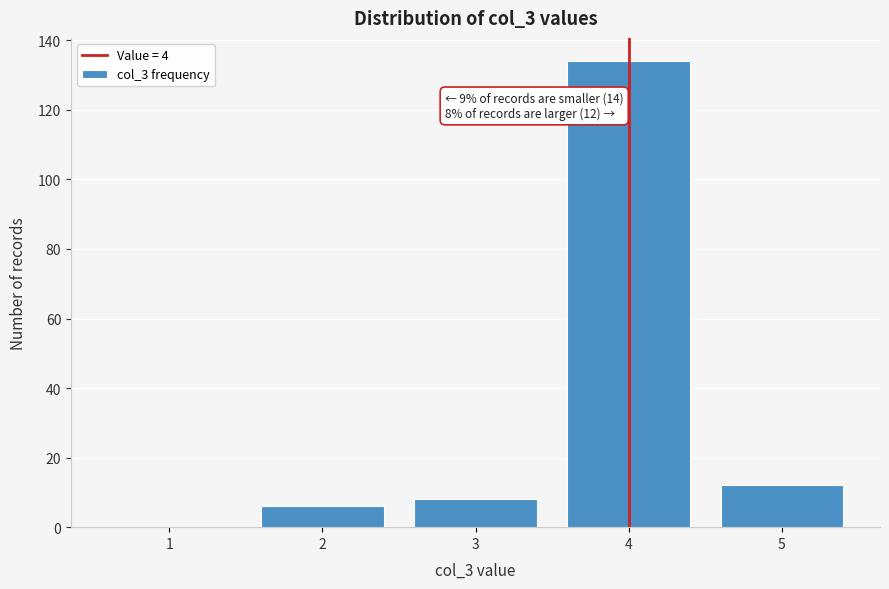

Reading right to left, what are all the values shown in this chart?

5=12	4=134	3=8	2=6	1=0